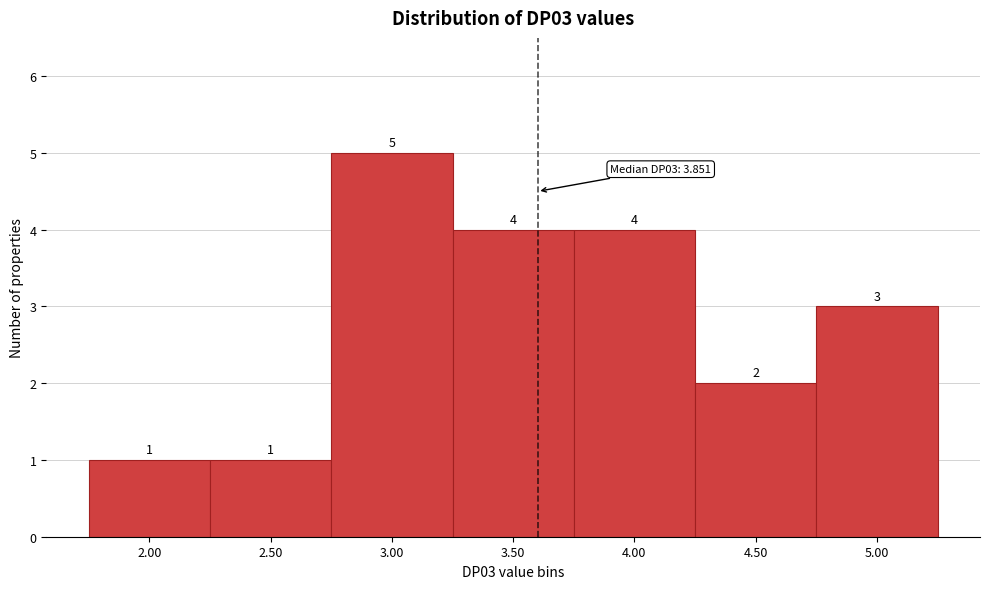

Reading right to left, extract all data points from this chart.

3	2	4	4	5	1	1